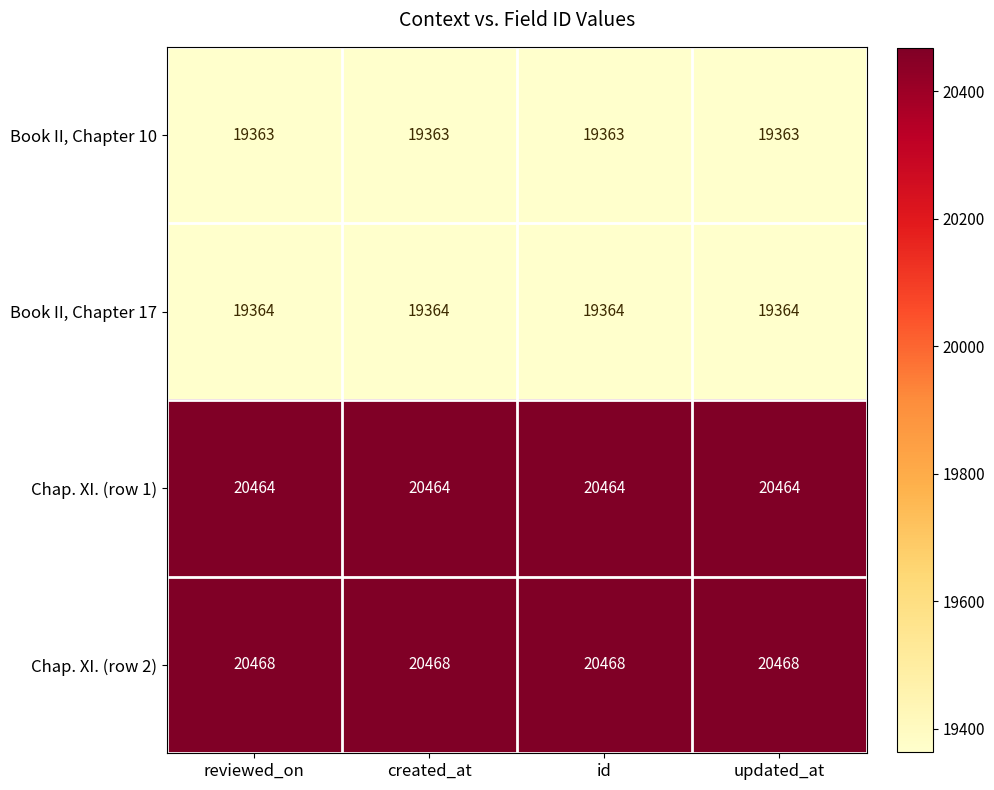

What is the approximate value of Chap. XI. (row 2) at created_at?

20468